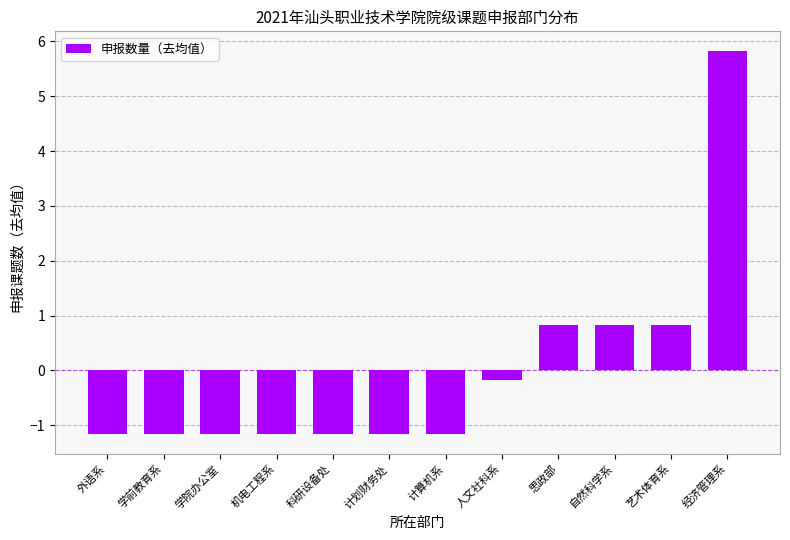

At which category does the chart reach its peak across all series?

经济管理系